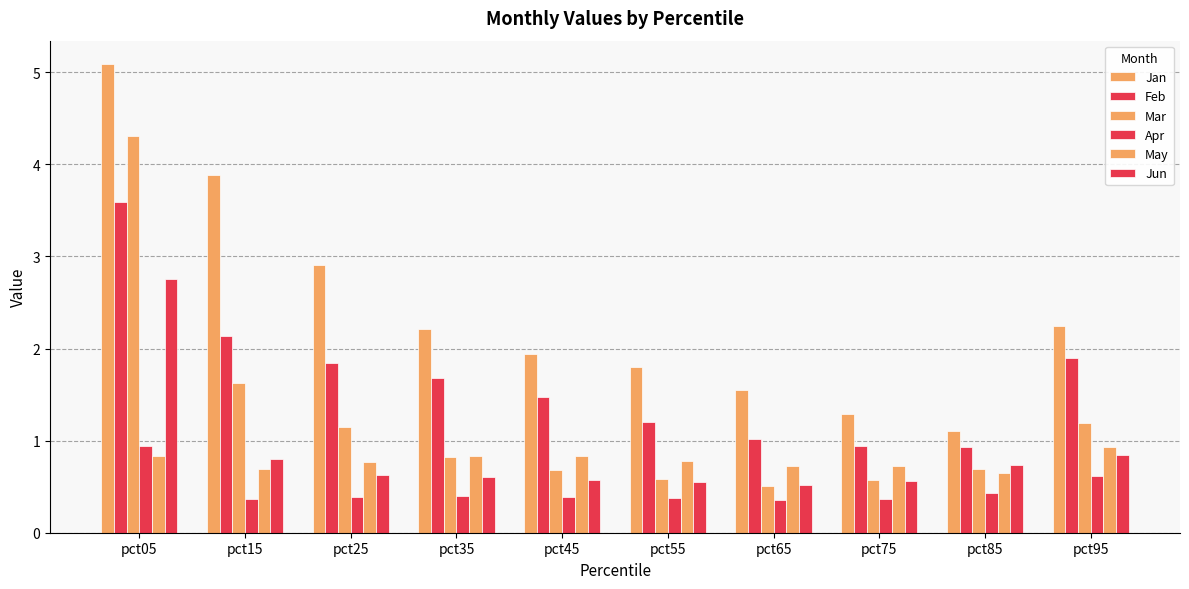

At pct75, list the series in order from smallest to largest.

Apr, Jun, Mar, May, Feb, Jan